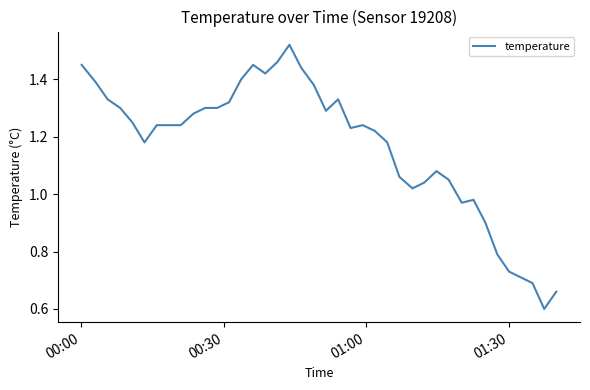

What is the smallest value displayed?

0.6